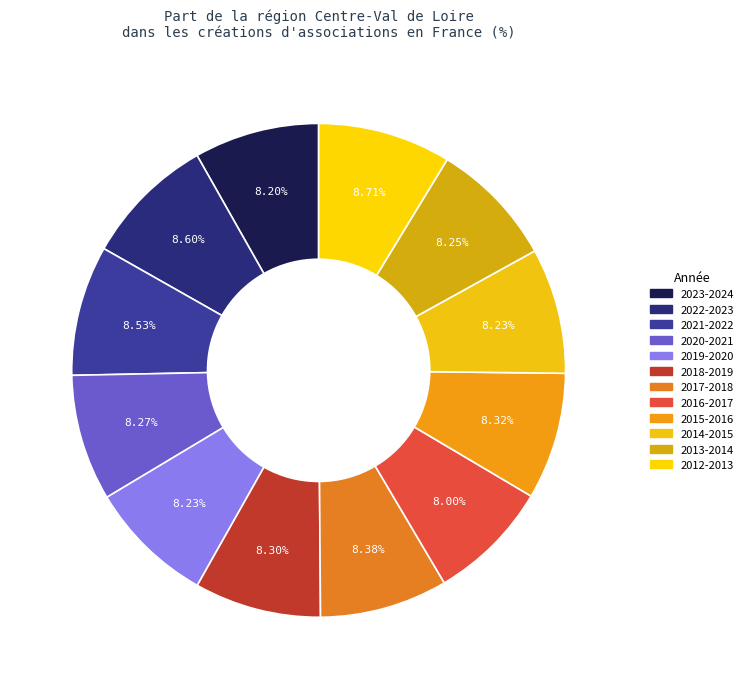

How many segments does this pie chart have?

12